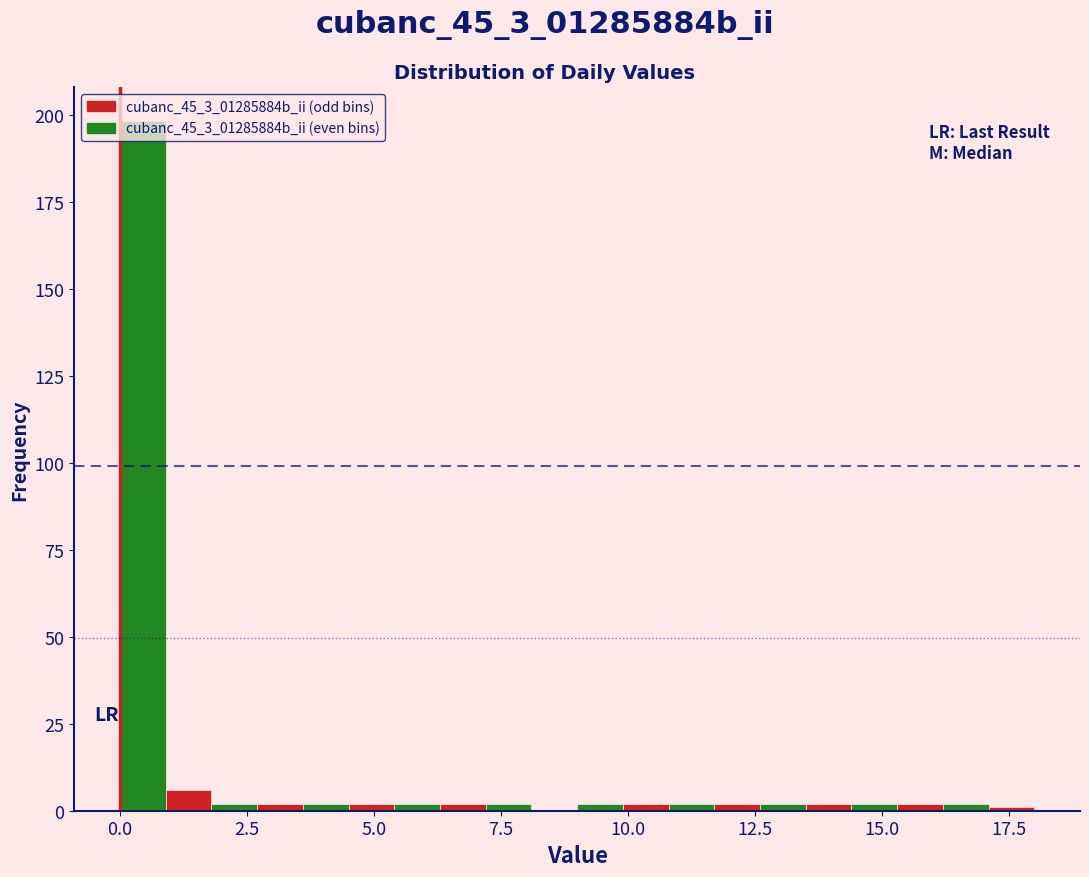

Read against the x-axis, roughly where is the centre of the tallest bar?

0.5